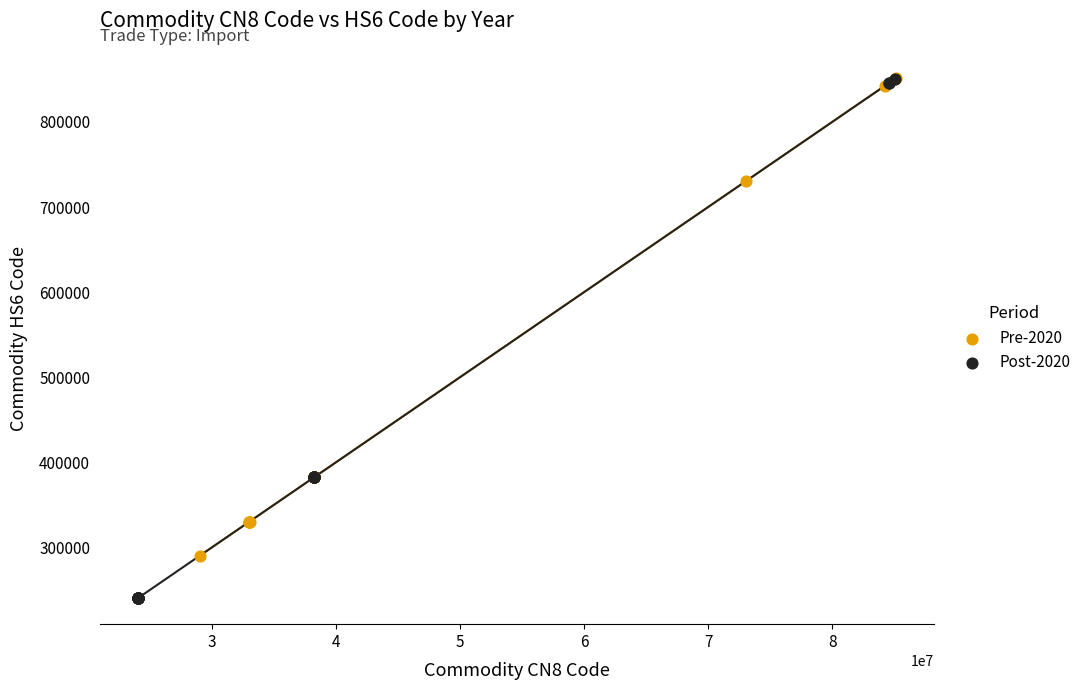

Which series contains the lowest Y value?

Post-2020